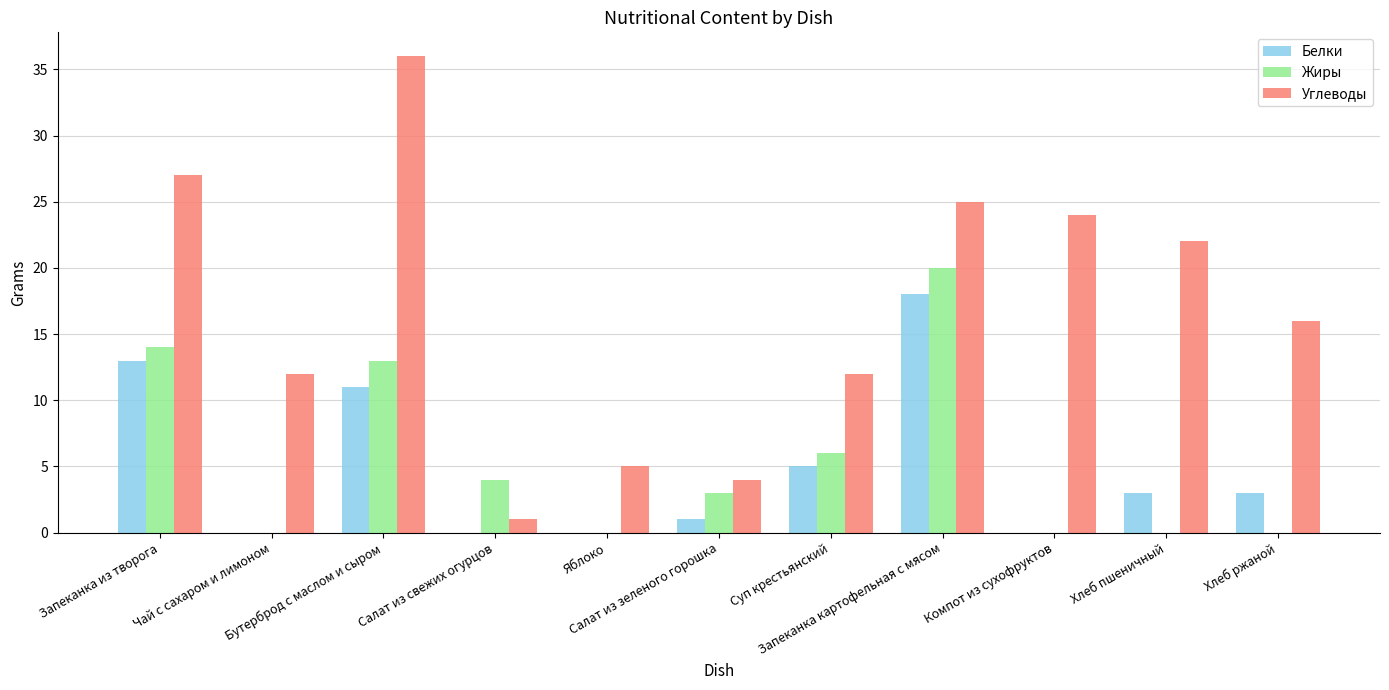

At which label is Углеводы closest to 18?

Хлеб ржаной